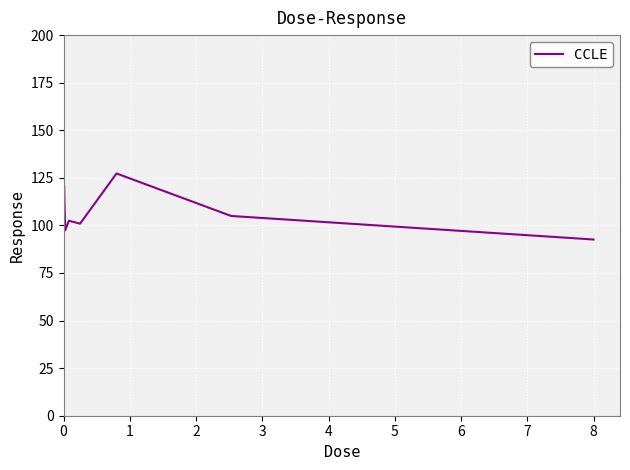

What is the maximum value shown in the chart?

127.3